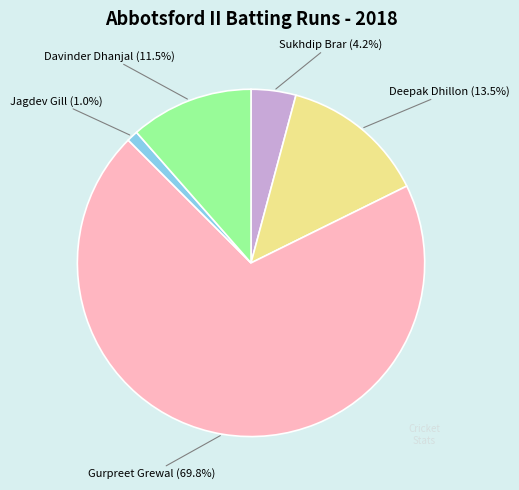

Is there a majority slice in this chart?

Yes